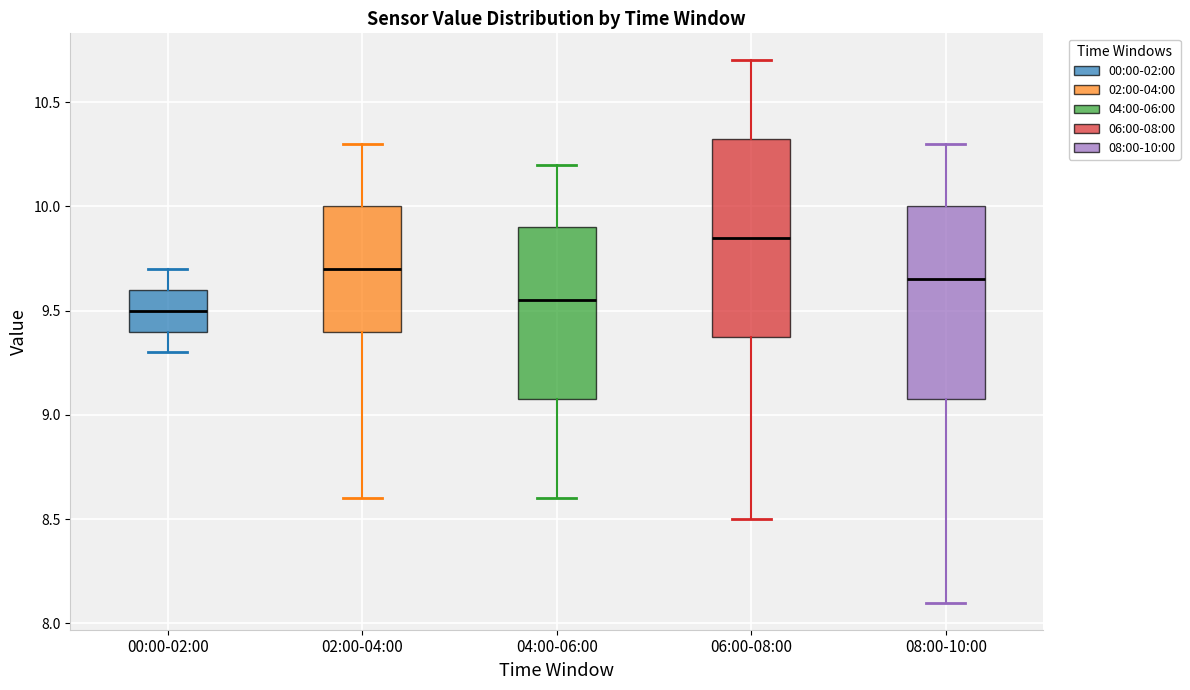

Reading left to right, read every box against the y-axis: the position of its median line, the range the box covers, and the ends of its whiskers. The values are not printed on the chart, so give them approximately, as read against the axis.

00:00-02:00: median 9.50, box 9.40 to 9.60, whiskers 9.30 to 9.70
02:00-04:00: median 9.70, box 9.40 to 10.00, whiskers 8.60 to 10.30
04:00-06:00: median 9.55, box 9.10 to 9.90, whiskers 8.60 to 10.20
06:00-08:00: median 9.85, box 9.40 to 10.35, whiskers 8.50 to 10.70
08:00-10:00: median 9.65, box 9.10 to 10.00, whiskers 8.10 to 10.30